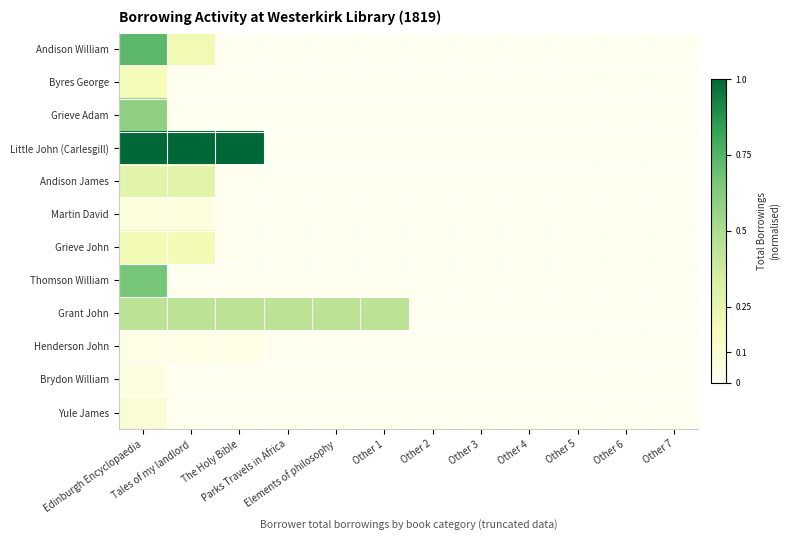

At how many categories does at least one series exceed 0?

6